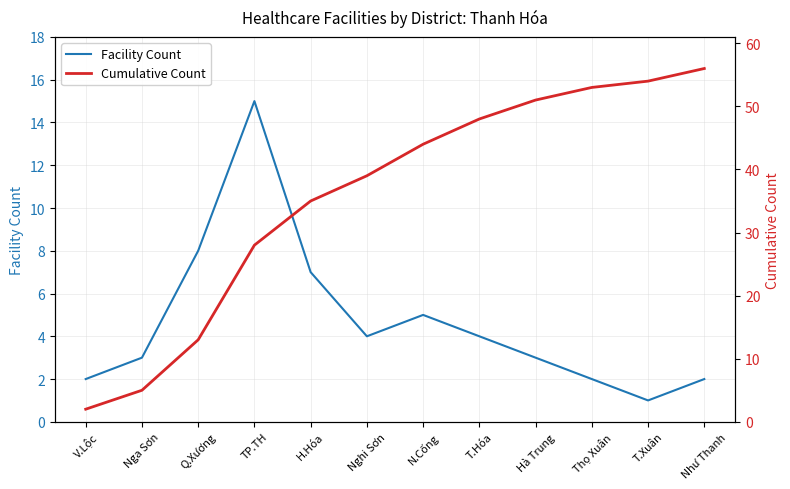

At which label does Facility Count first exceed 4?

Q.Xương